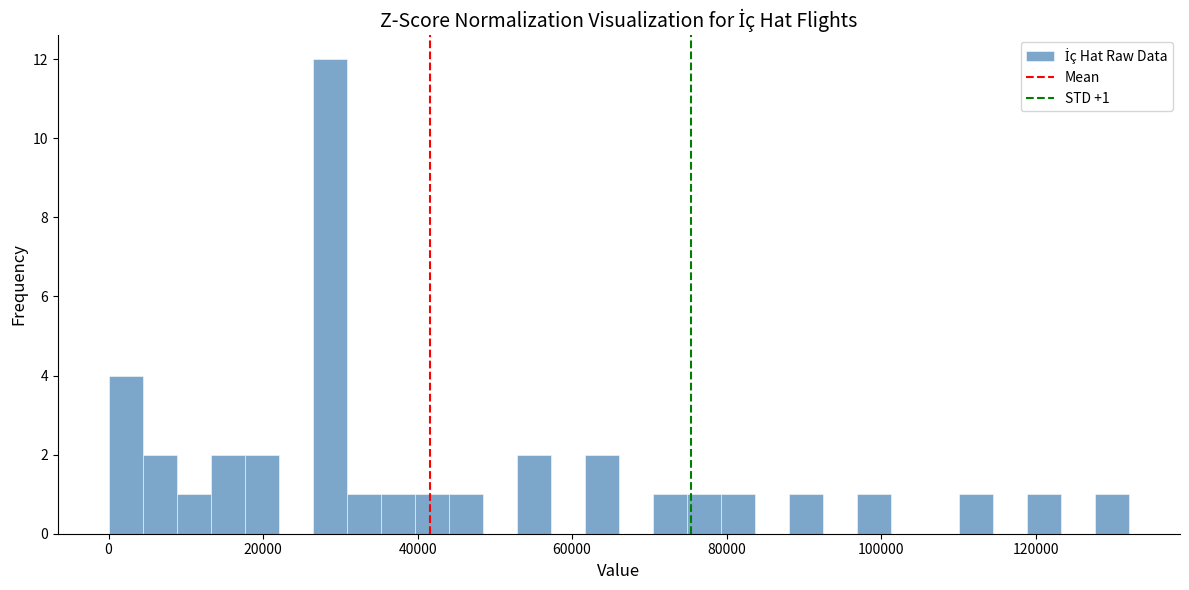

Read against the x-axis, roughly where is the centre of the tallest bar?

28000